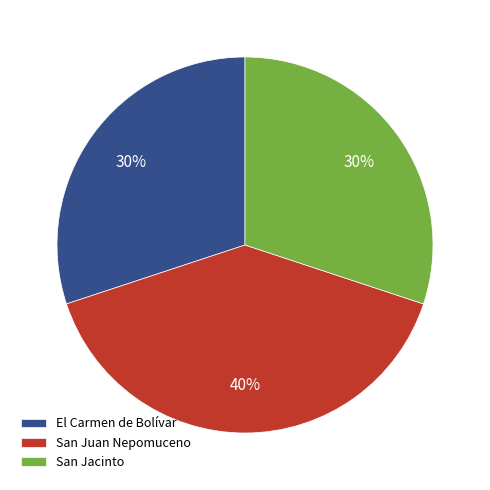

To the nearest percent, what percentage of the pie is San Jacinto?

30%